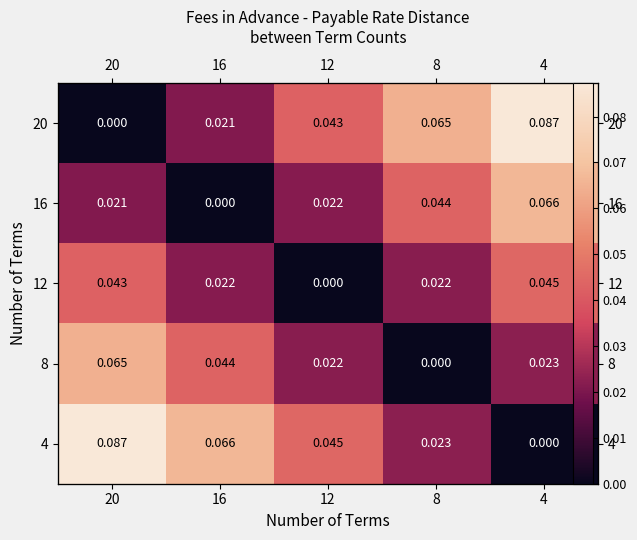

How many categories are shown in the chart?

5